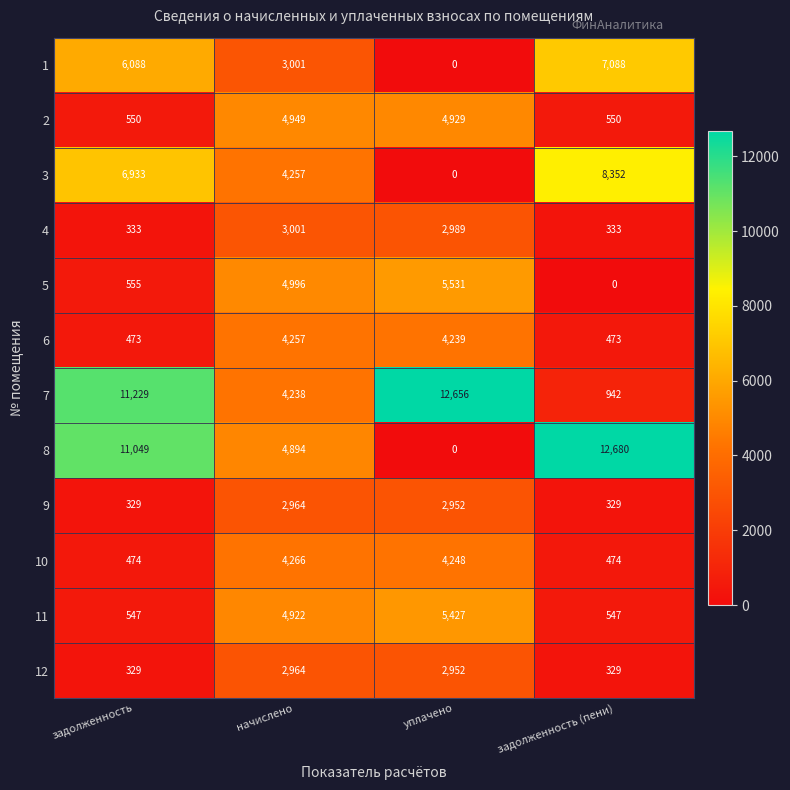

At which category is the sum across all series the highest?

начислено